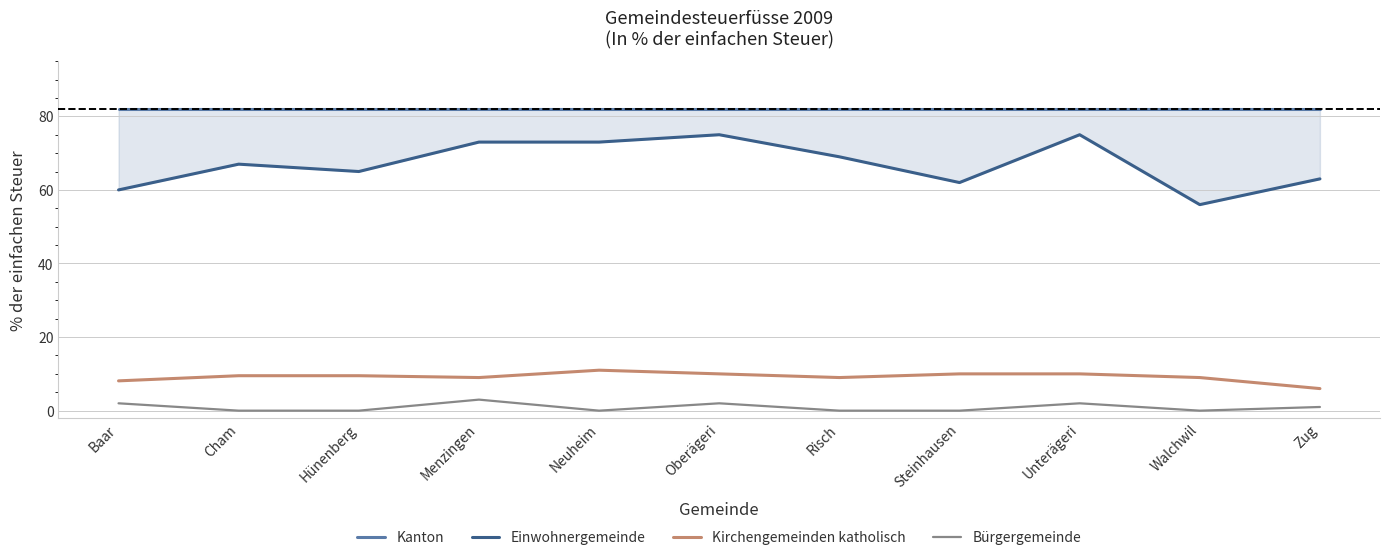

What is the value of the Kanton point at the 1st from the left?

82.0